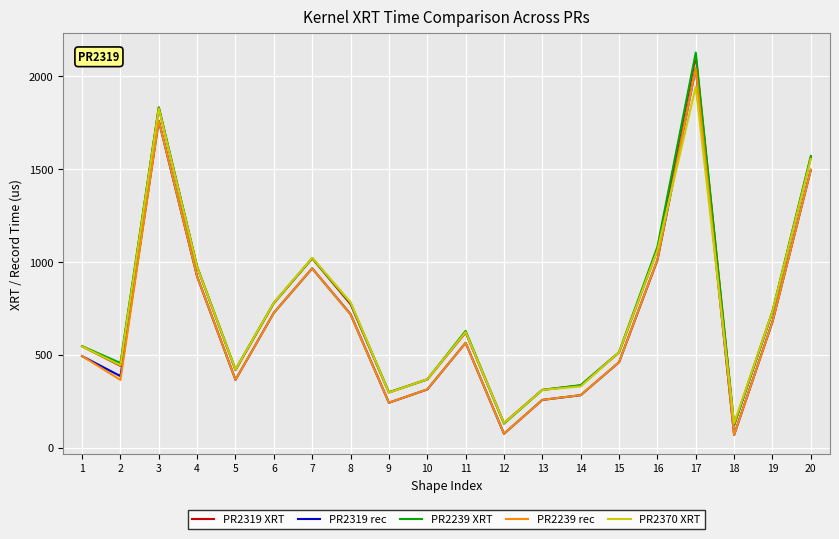

What is the difference between the maximum and second lowest values in the PR2319 rec series?

1969.3